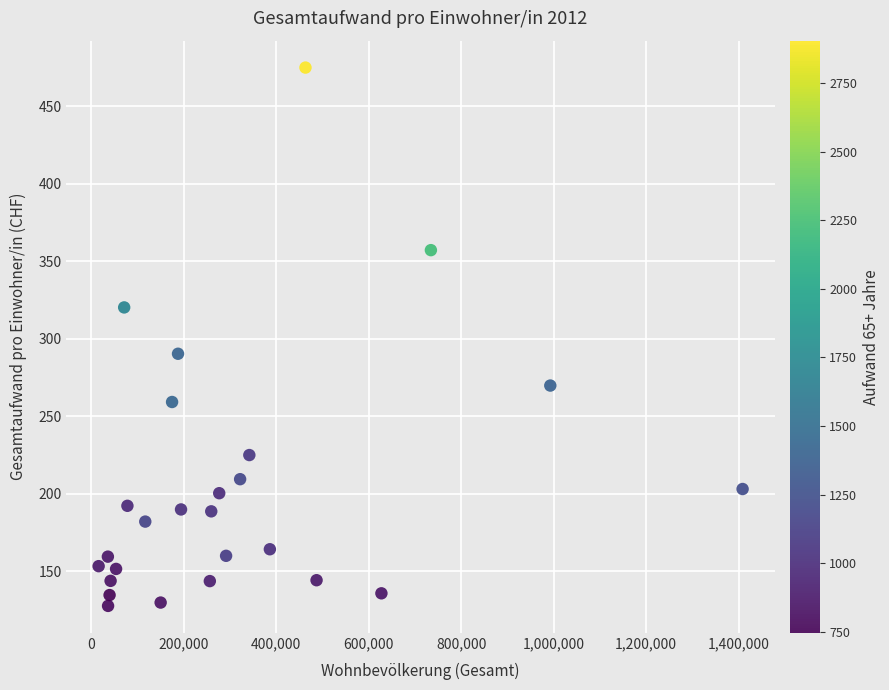

What is the range of Y values (max minus min)?

347.3